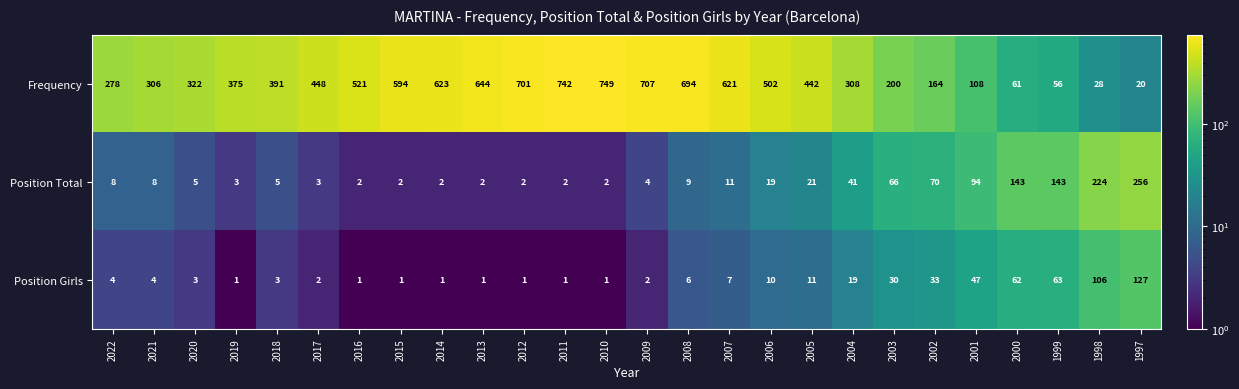

What is the total value across all series at 2013?

647